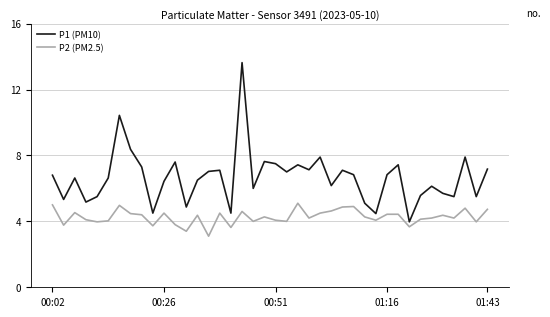

What is the highest value of the P1 (PM10) series?

13.6